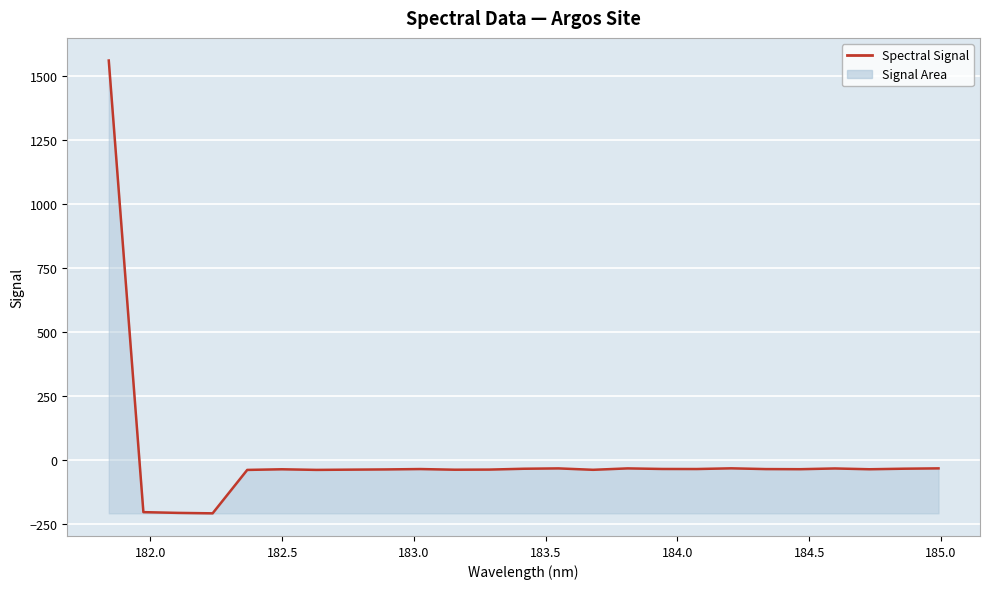

What is the difference between the maximum and minimum values?

1768.1